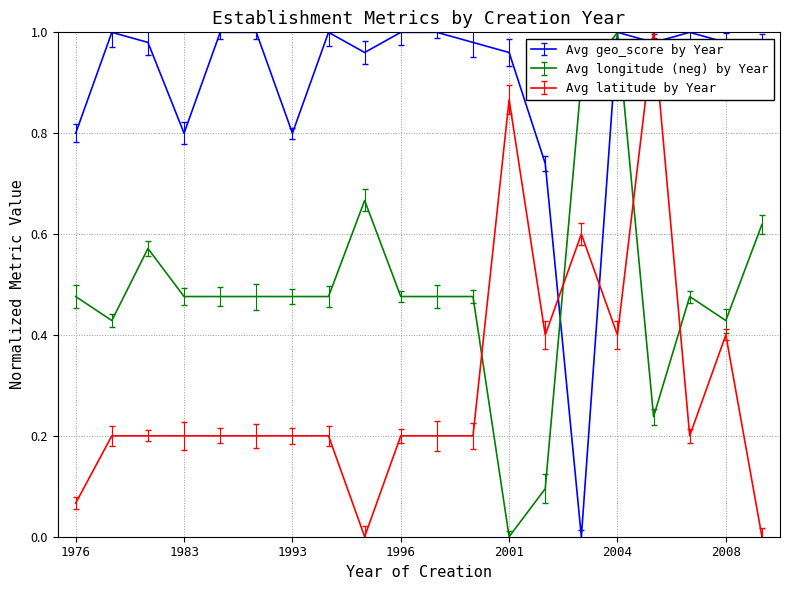

Which series has the largest total across all categories?

Avg geo_score by Year